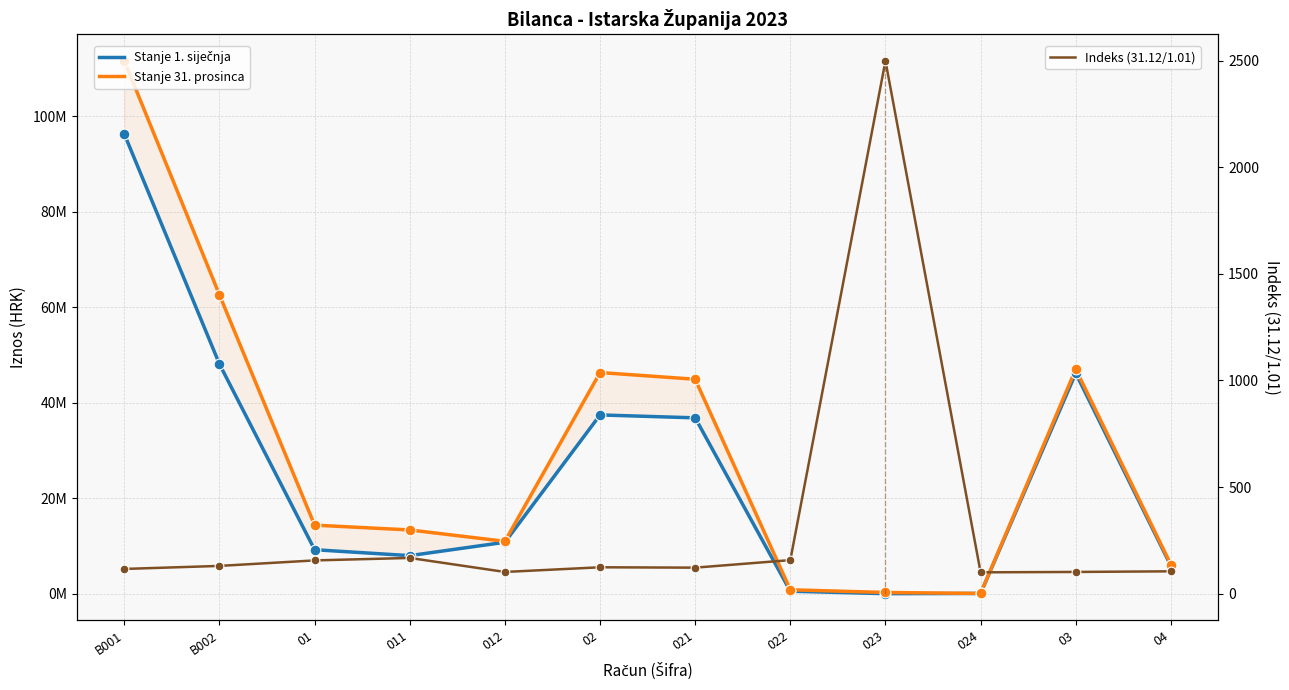

At which category is the sum across all series the highest?

B001